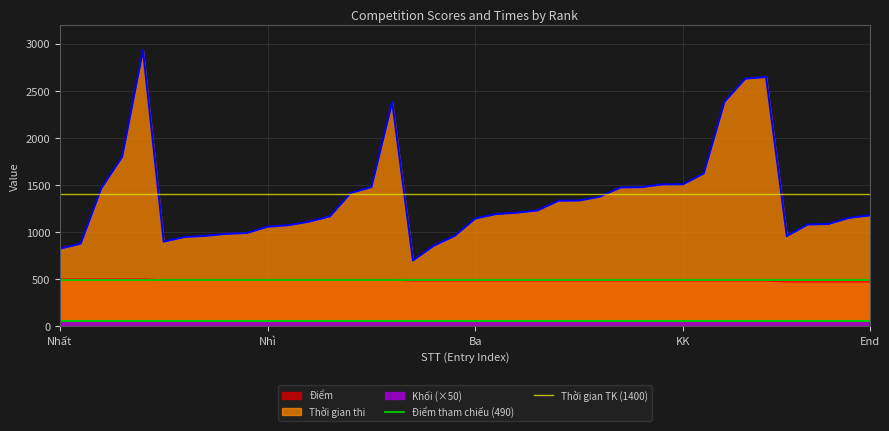

The value of Thời gian thi at KK is 1043. True or false?

False